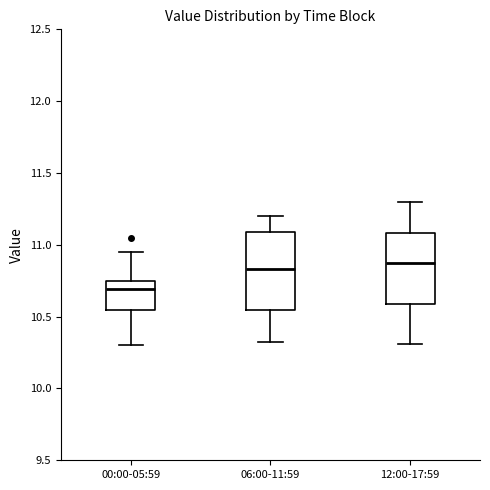

Reading left to right, read every box against the y-axis: the position of its median line, the range the box covers, and the ends of its whiskers. The values are not printed on the chart, so give them approximately, as read against the axis.

00:00-05:59: median 10.70, box 10.55 to 10.75, whiskers 10.30 to 10.95
06:00-11:59: median 10.85, box 10.55 to 11.10, whiskers 10.30 to 11.20
12:00-17:59: median 10.90, box 10.60 to 11.10, whiskers 10.30 to 11.30